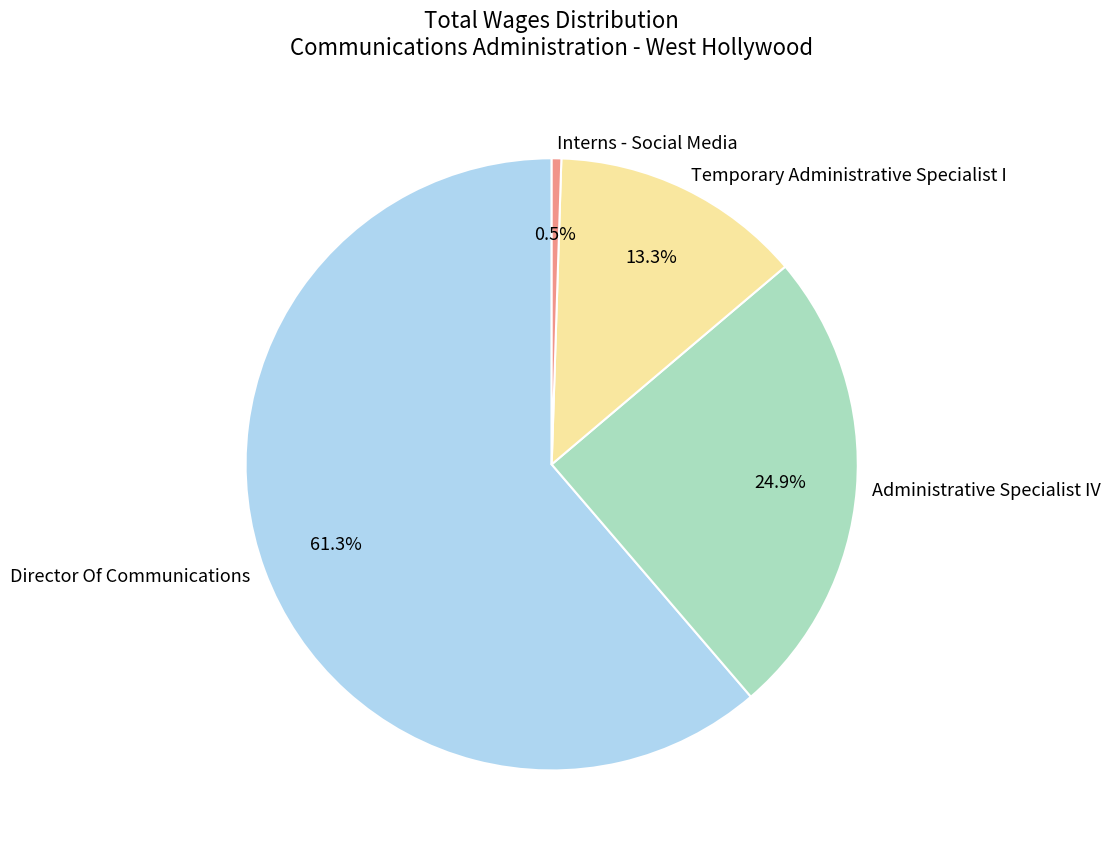

To the nearest percent, what is the difference between the Director Of Communications and Interns - Social Media slice percentages?

61%